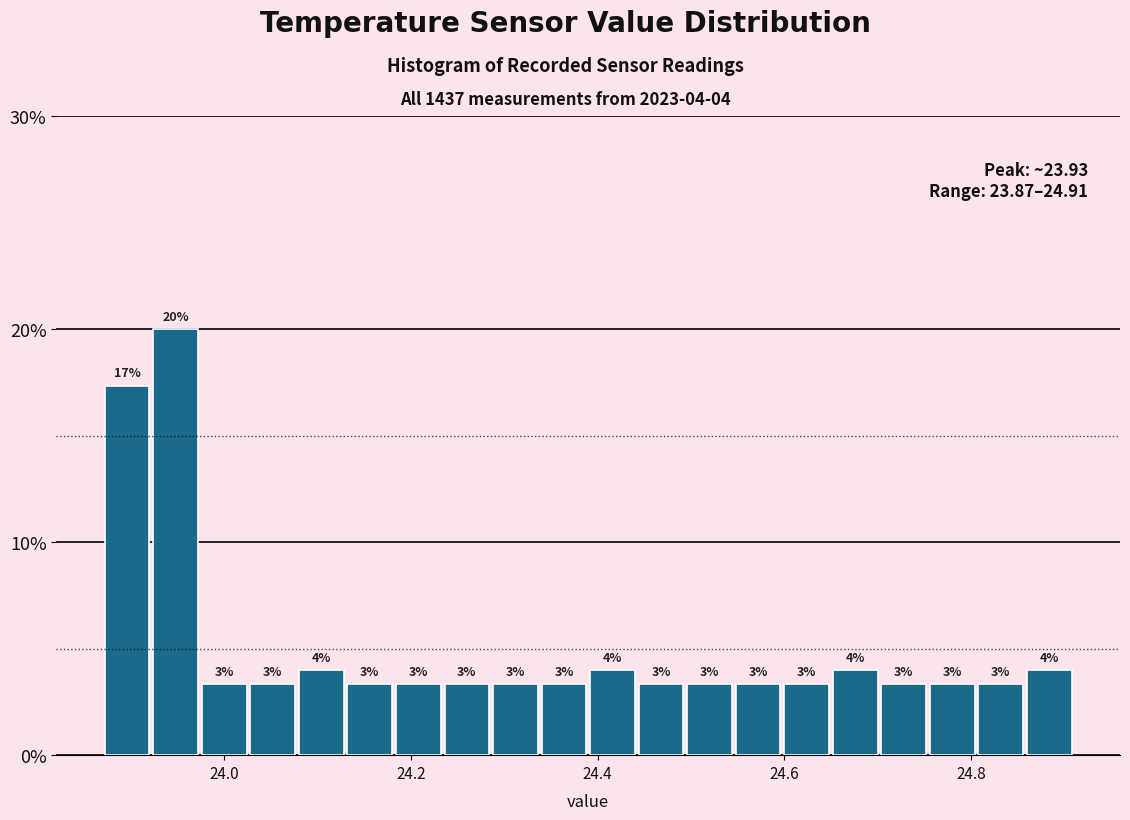

Around what value on the x-axis is the tallest bar? Give the approximate position of its centre, as read against the axis.

23.94